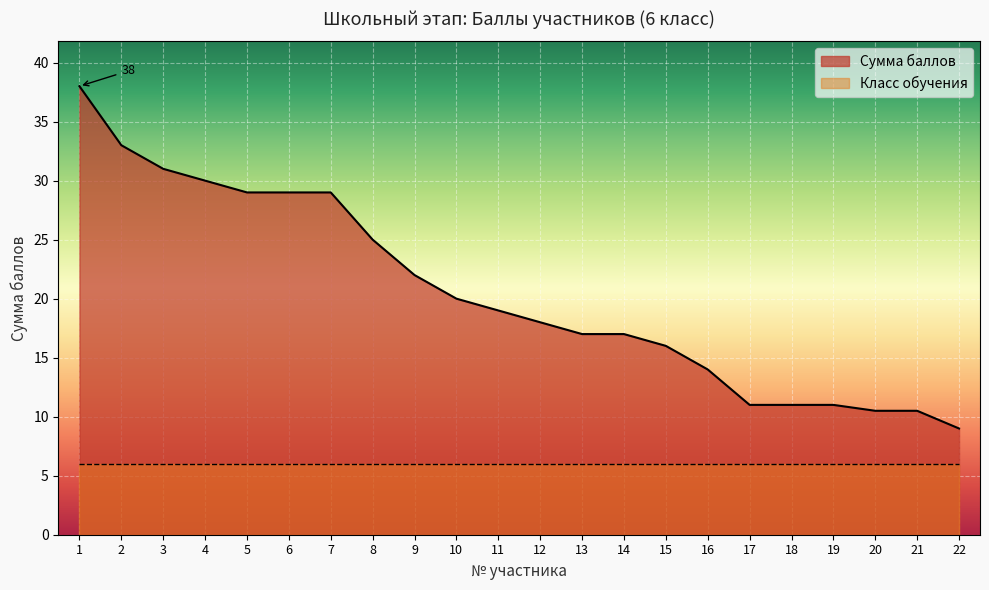

What is the value of the 13th point from the left?

17.0